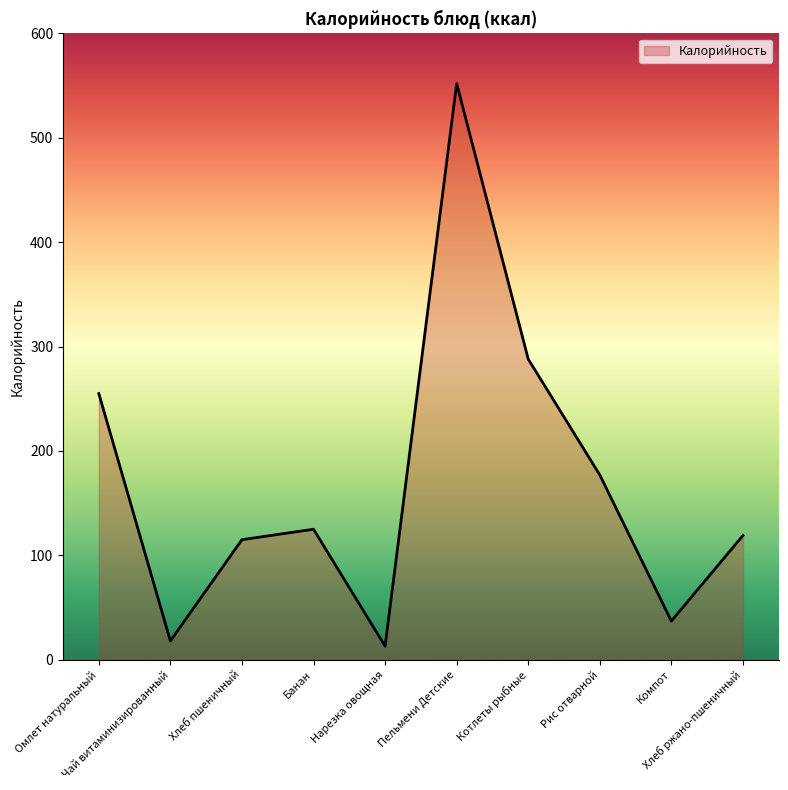

The chart shows a value of 18 at Чай витаминизированный. True or false?

True